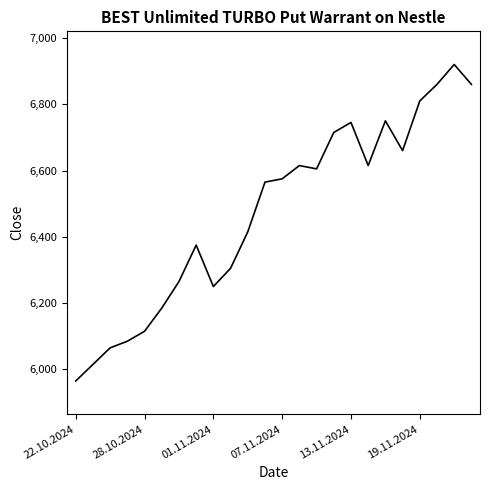

What is the smallest value displayed?

5965